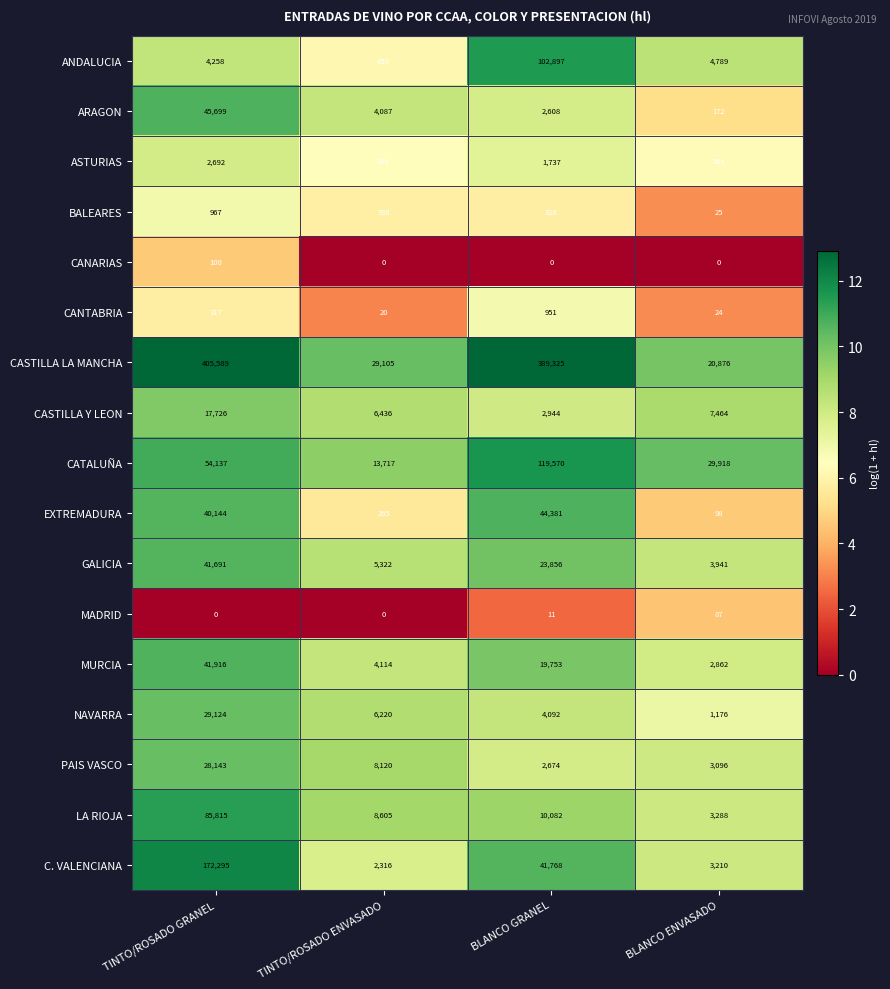

Which series has the largest range (max minus min)?

CASTILLA LA MANCHA